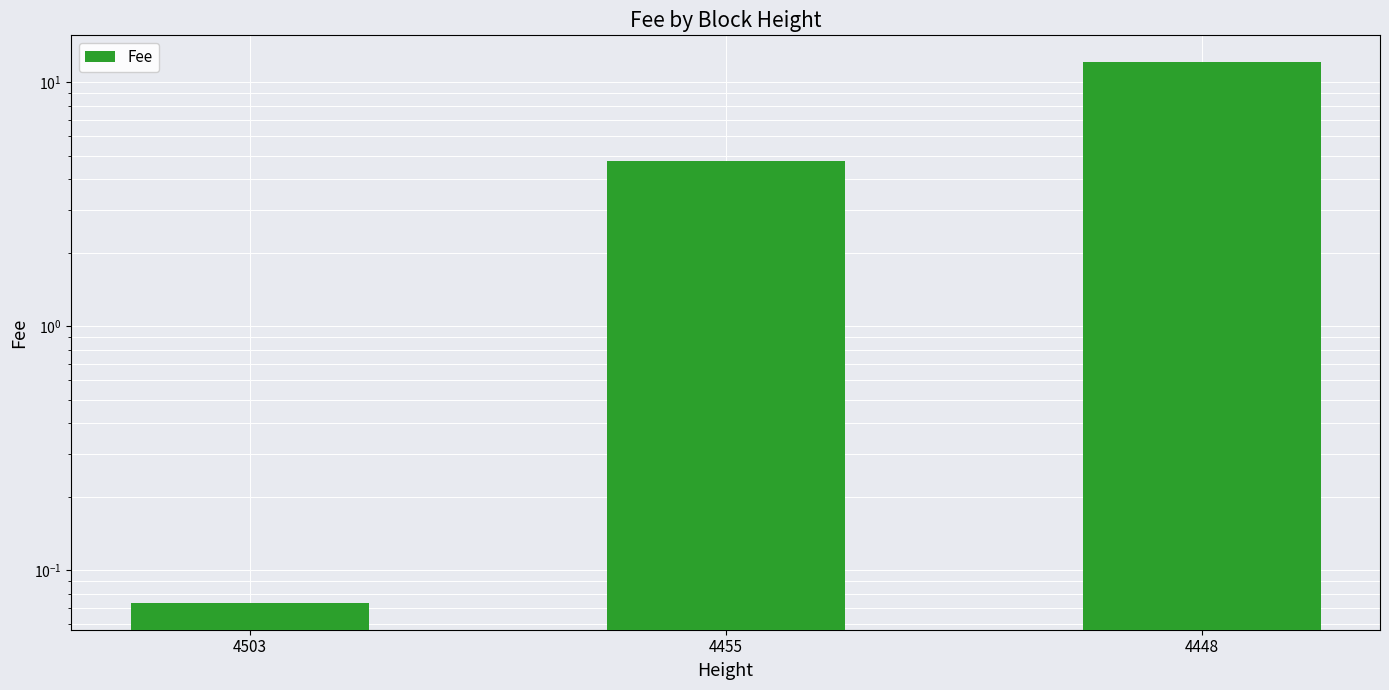

At which label does the data first exceed 4?

4455